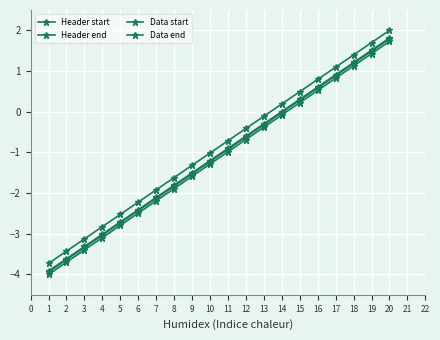

True or false: Data end and Header end intersect in this chart.

False